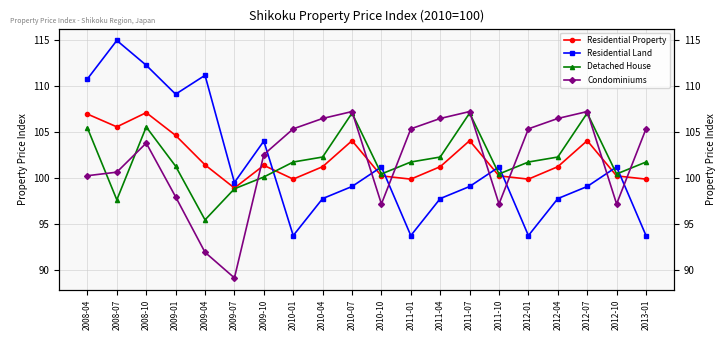

What is the label of the 9th point from the left?

2010-04